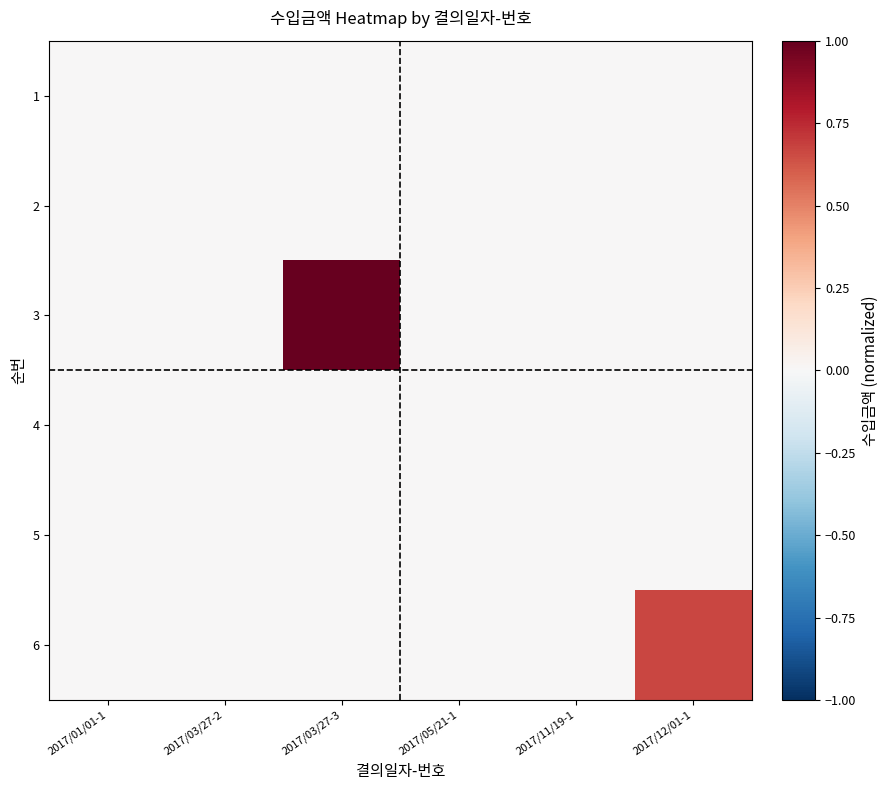

Which series has the widest spread of values?

3